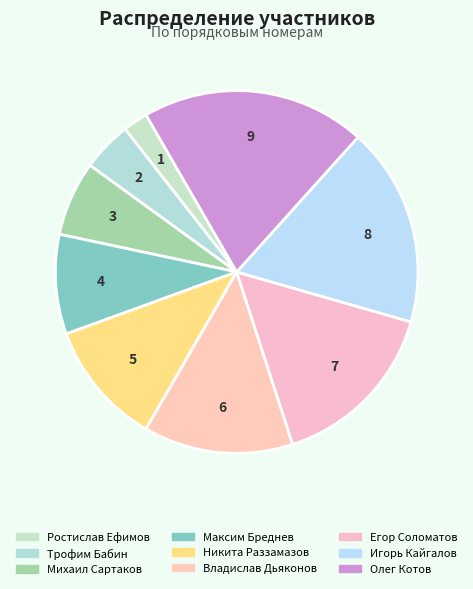

Which has a higher value, Олег Котов or Егор Соломатов?

Олег Котов